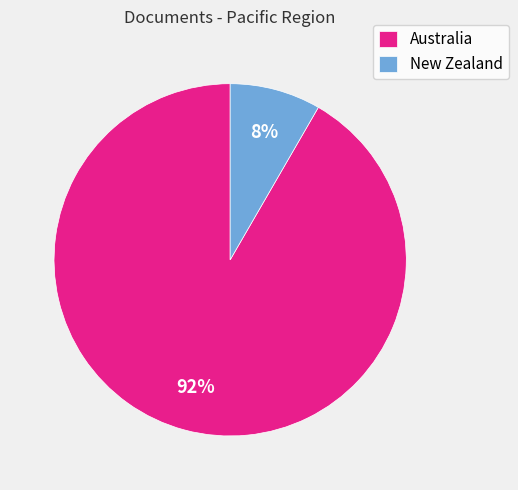

The New Zealand slice represents 2% of the pie. True or false?

False